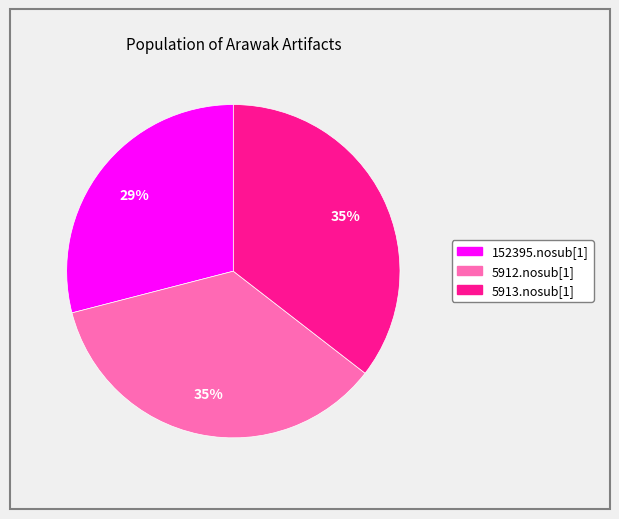

Does 5912.nosub[1] account for over 50% of the chart?

No